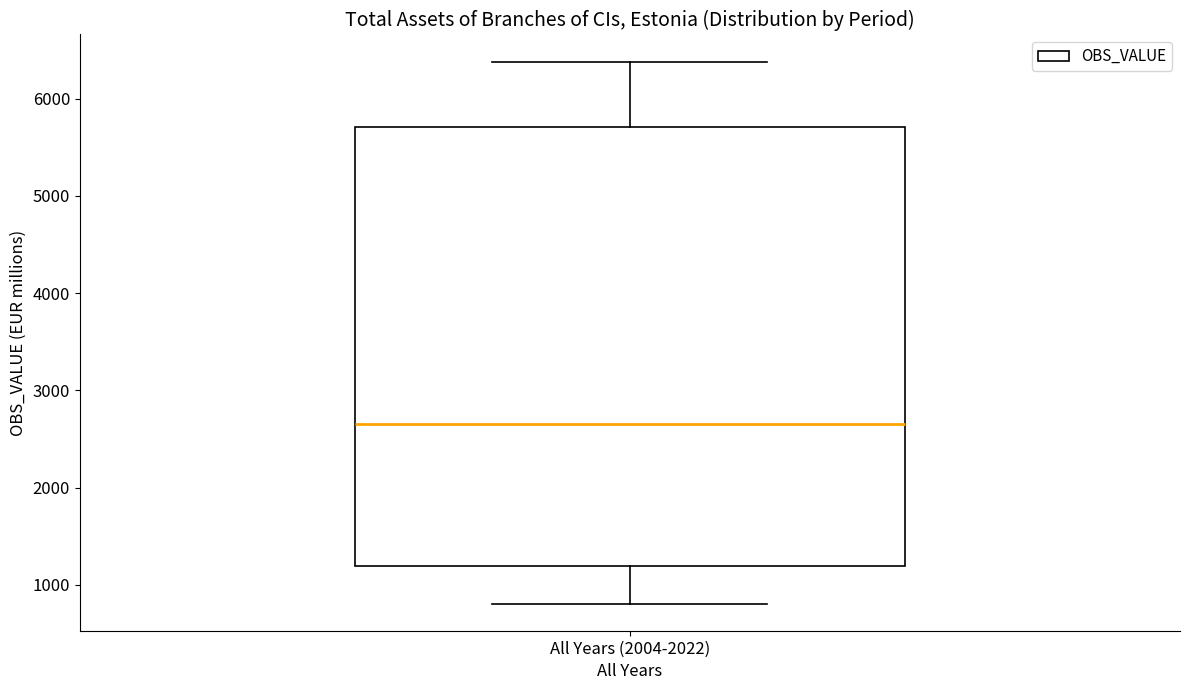

Transcribe this box plot: give where the median line is, the range the box spans, and where the two whiskers end, as read against the y-axis. The values are not printed on the chart, so give them approximately, as read against the axis.

median 2700, box 1200 to 5700, whiskers 800 to 6400